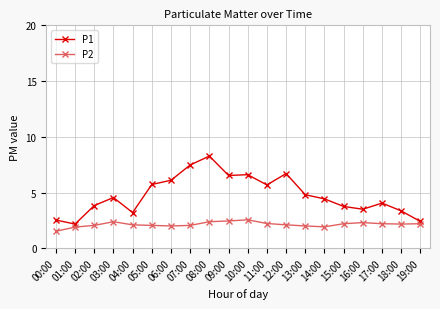

In P1, how many points are lower than both neighbors (excluding endpoints)?

5